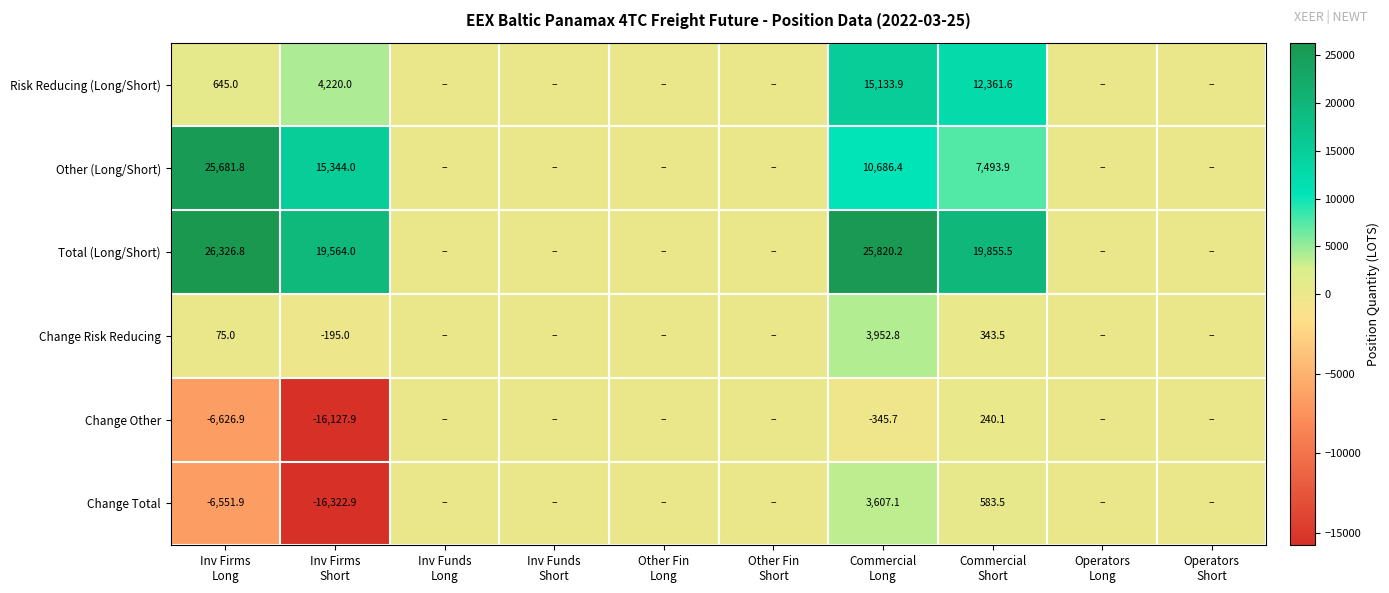

Is the value of Risk Reducing (Long/Short) at Other Fin Short greater than the value of Other (Long/Short) at Inv Funds Short?

No